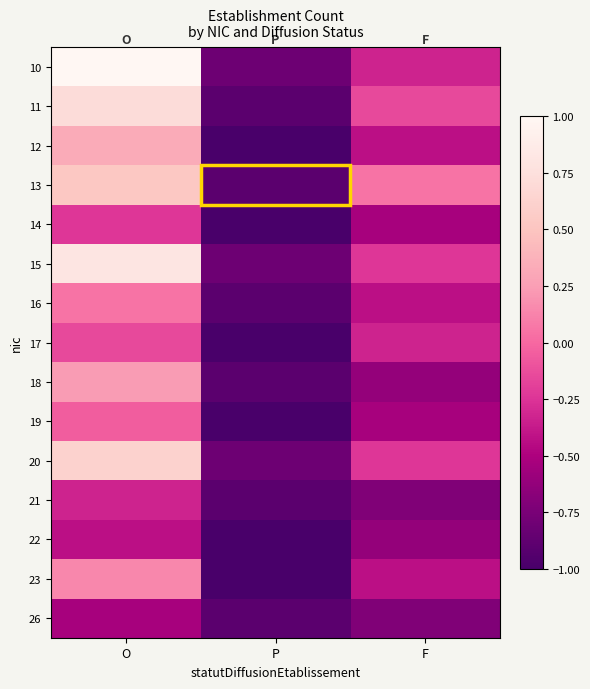

List the series in order of their peak value, lowest first.

26, 22, 21, 14, 17, 19, 16, 23, 18, 12, 13, 20, 11, 15, 10